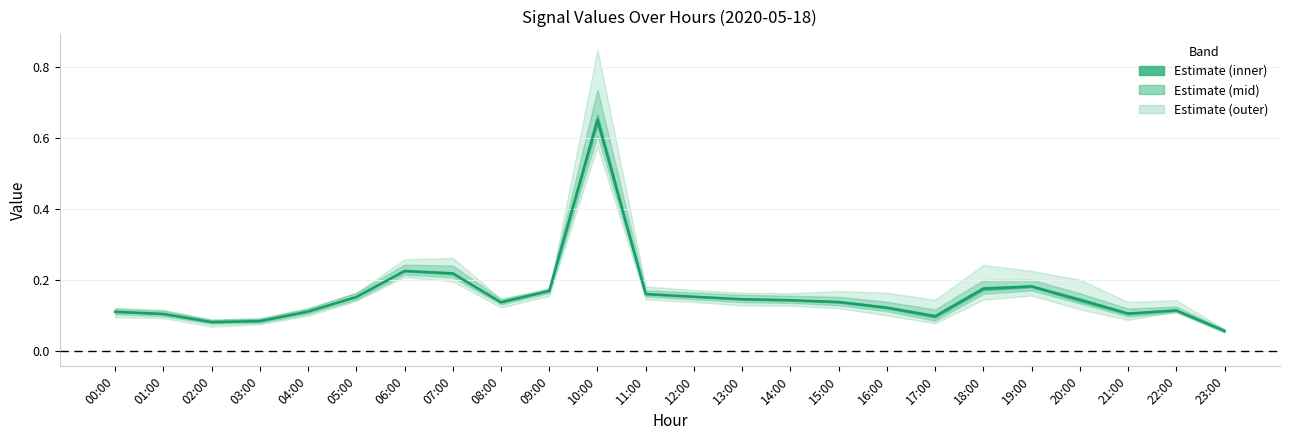

True or false: the data shows 0.1 at 00:00.

True